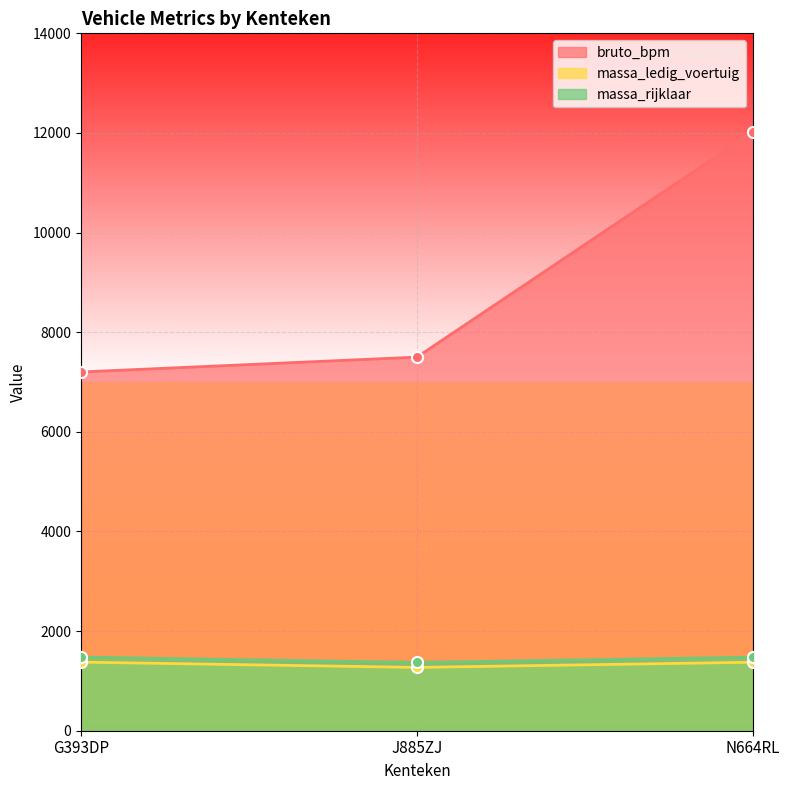

What is the label of the 3rd point from the right?

G393DP